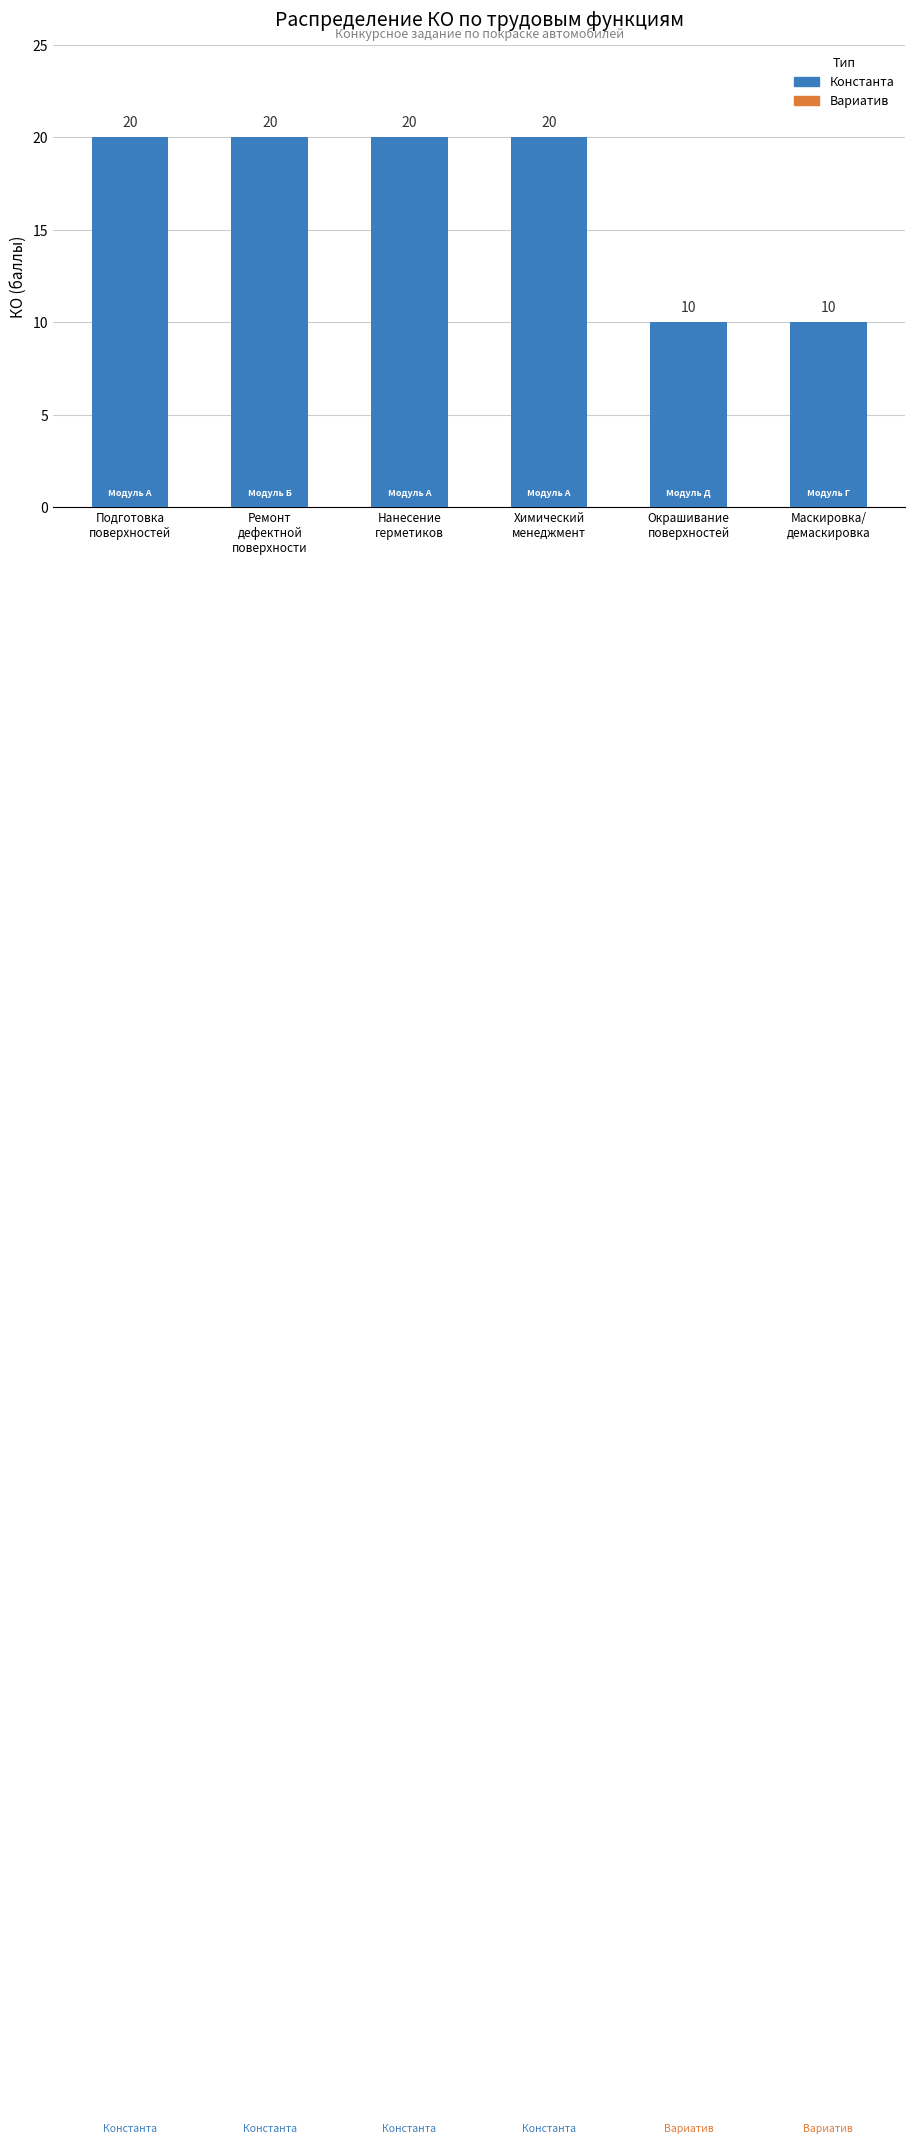

What is the minimum value shown in the chart?

10